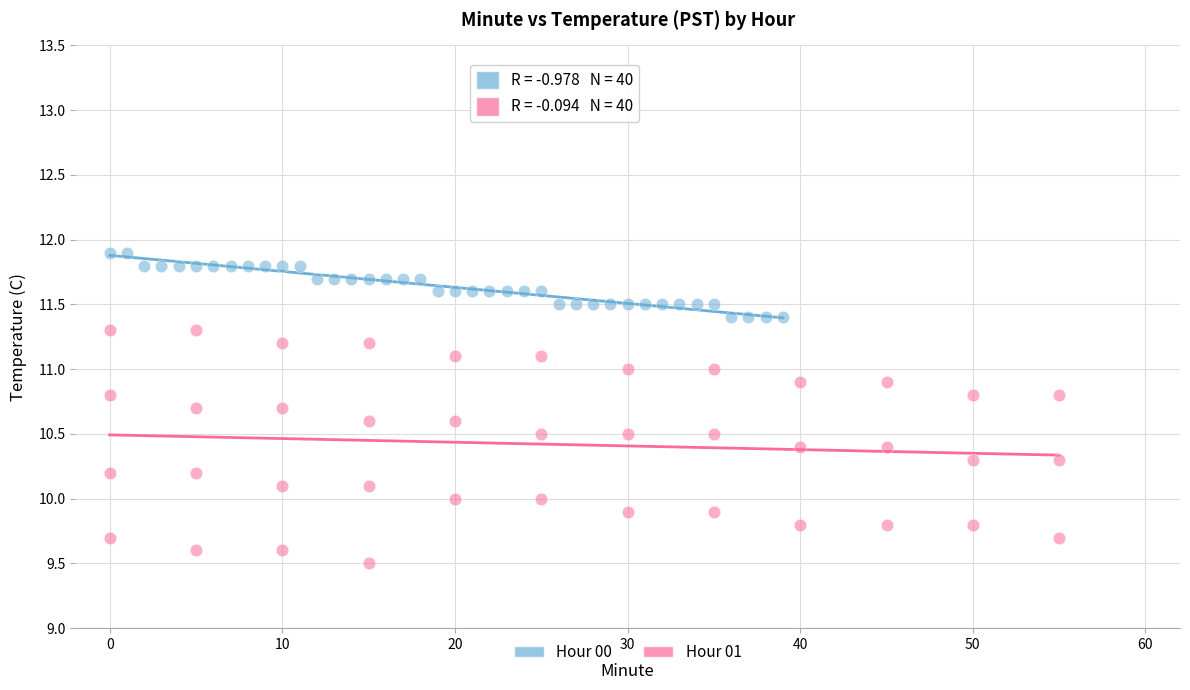

Which series has the largest Y range (max minus min)?

Hour 01